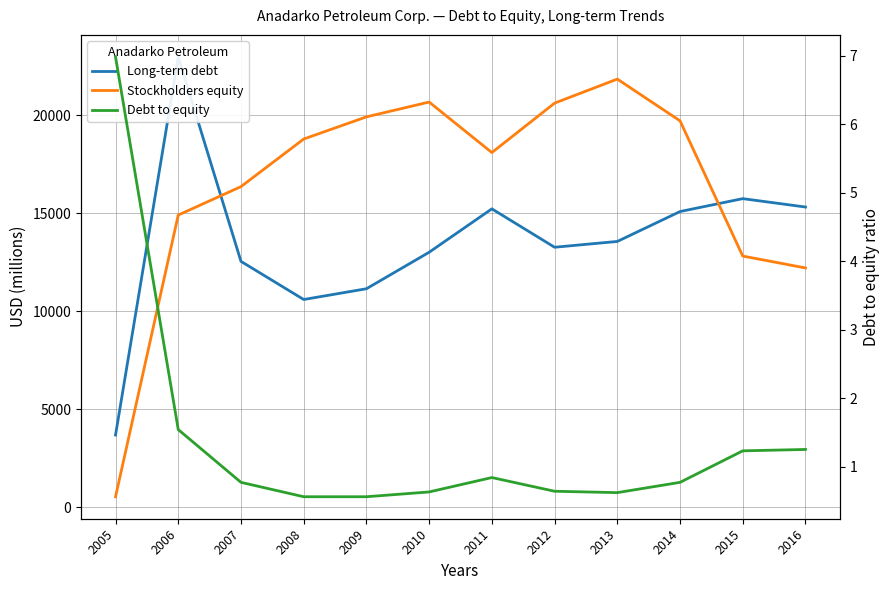

Is it true that Long-term debt equals 7047.1 at 2014?

False